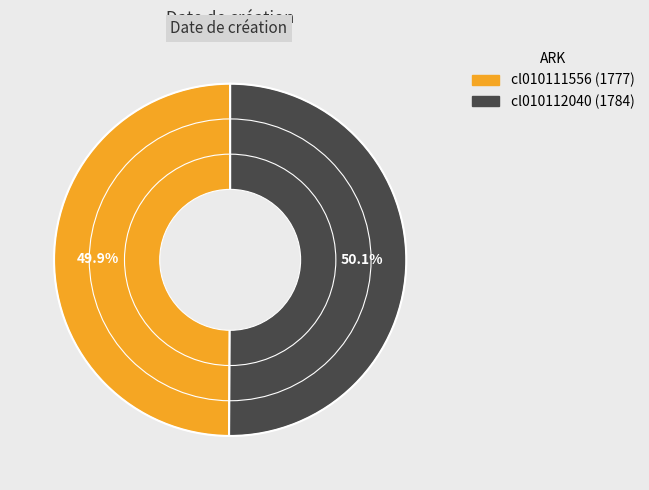

Does any single category account for the majority?

Yes